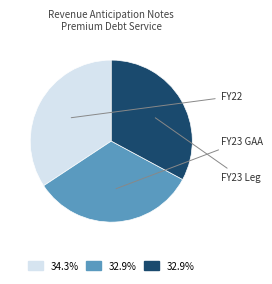

What is the change in value from FY22 to FY23 GAA?

-2163108